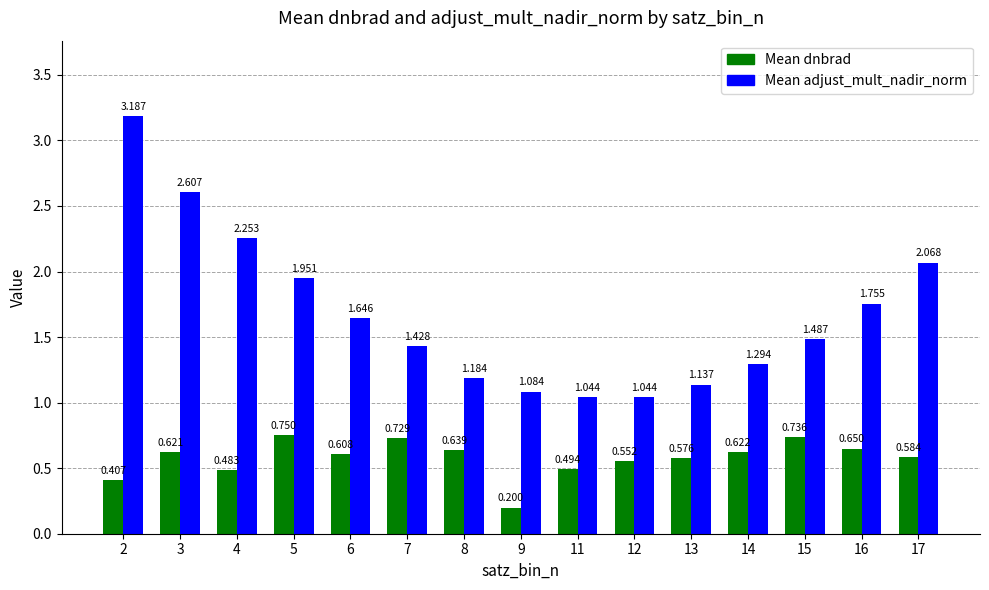

What is the minimum value for Mean dnbrad?

0.2